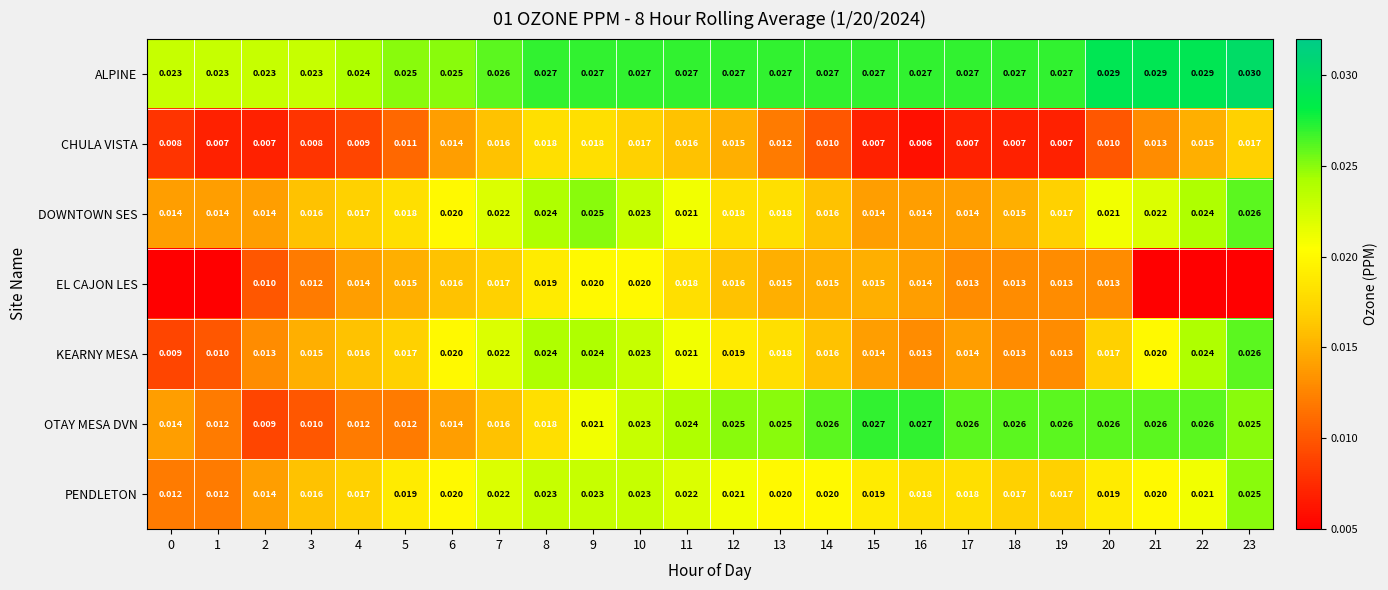

Rank the series at 12 from lowest to highest value.

CHULA VISTA, EL CAJON LES, DOWNTOWN SES, KEARNY MESA, PENDLETON, OTAY MESA DVN, ALPINE